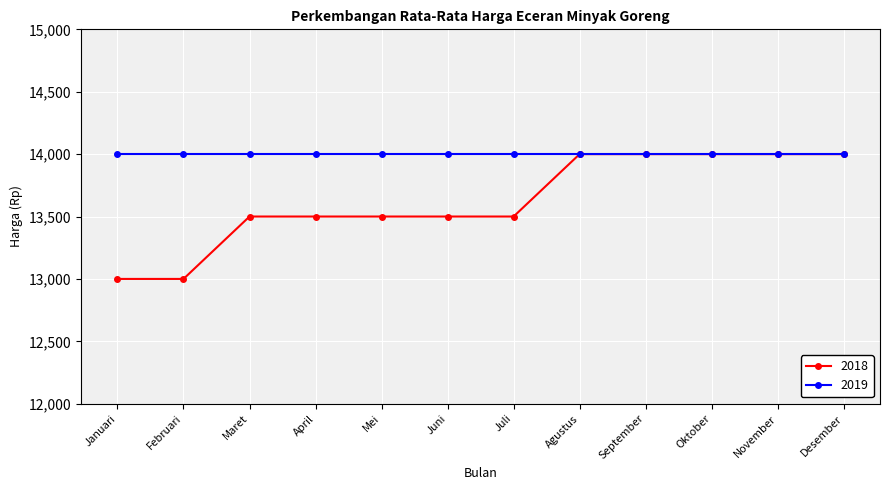

What is the minimum value shown in the chart?

13000